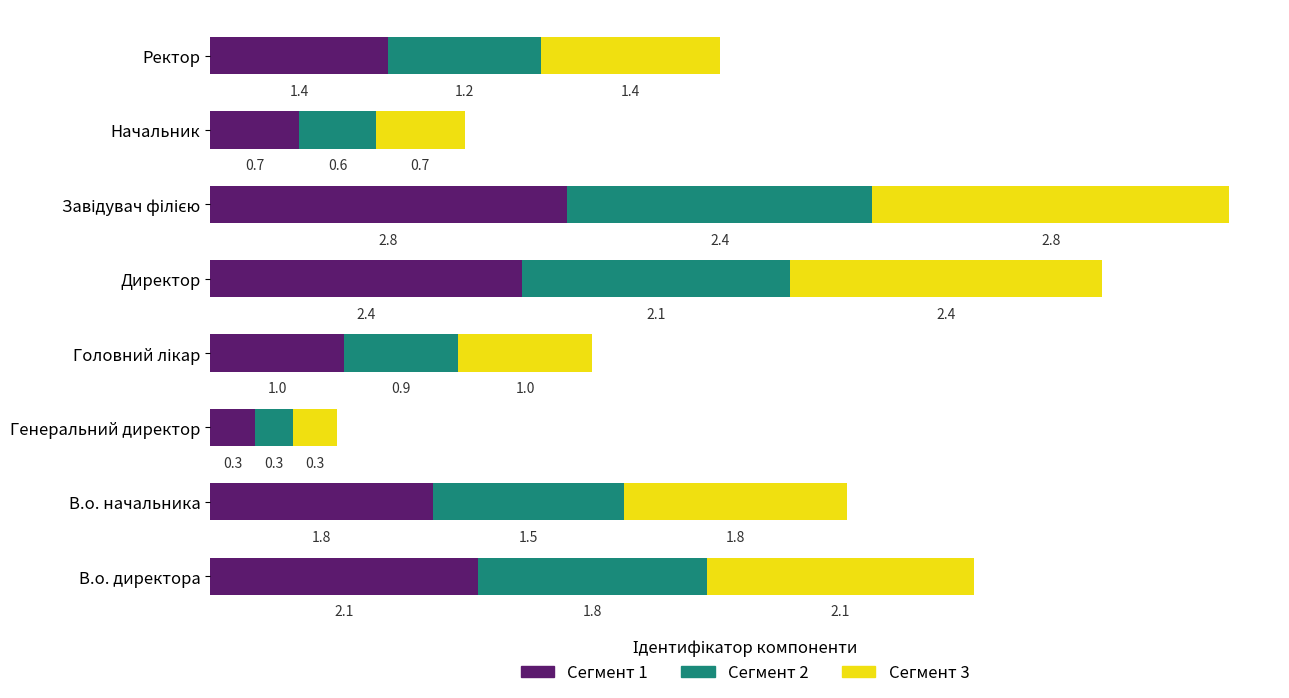

True or false: Сегмент 1 has a value of 0.6 at В.о. начальника.

False